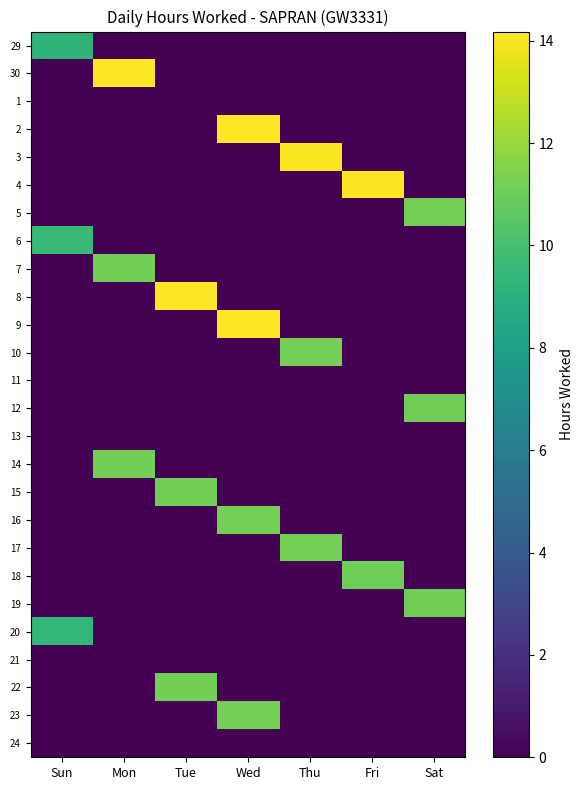

At how many categories does at least one series exceed 4?

7